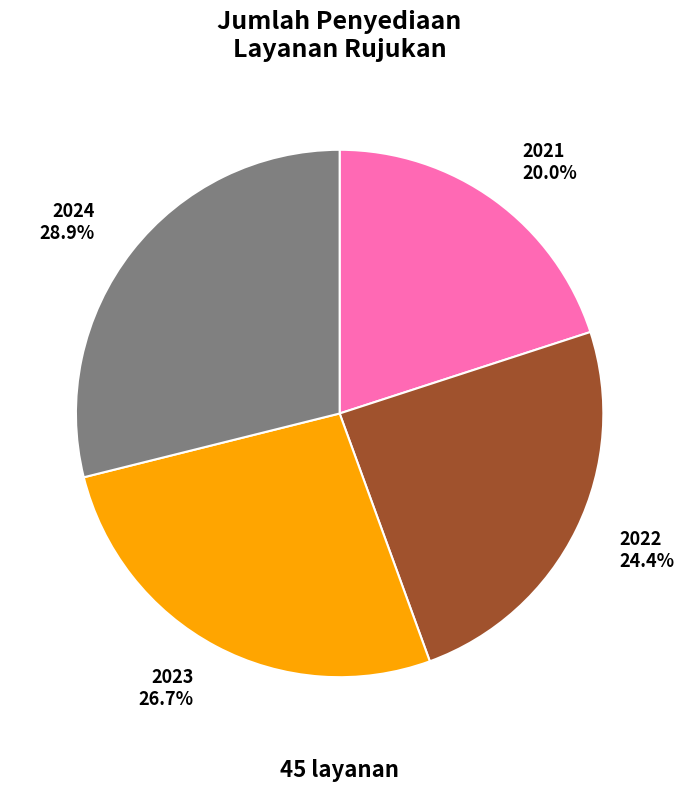

How many segments does this pie chart have?

4